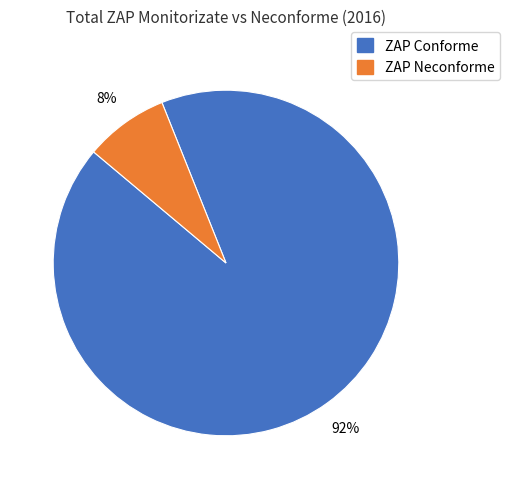

Does any single category account for the majority?

Yes